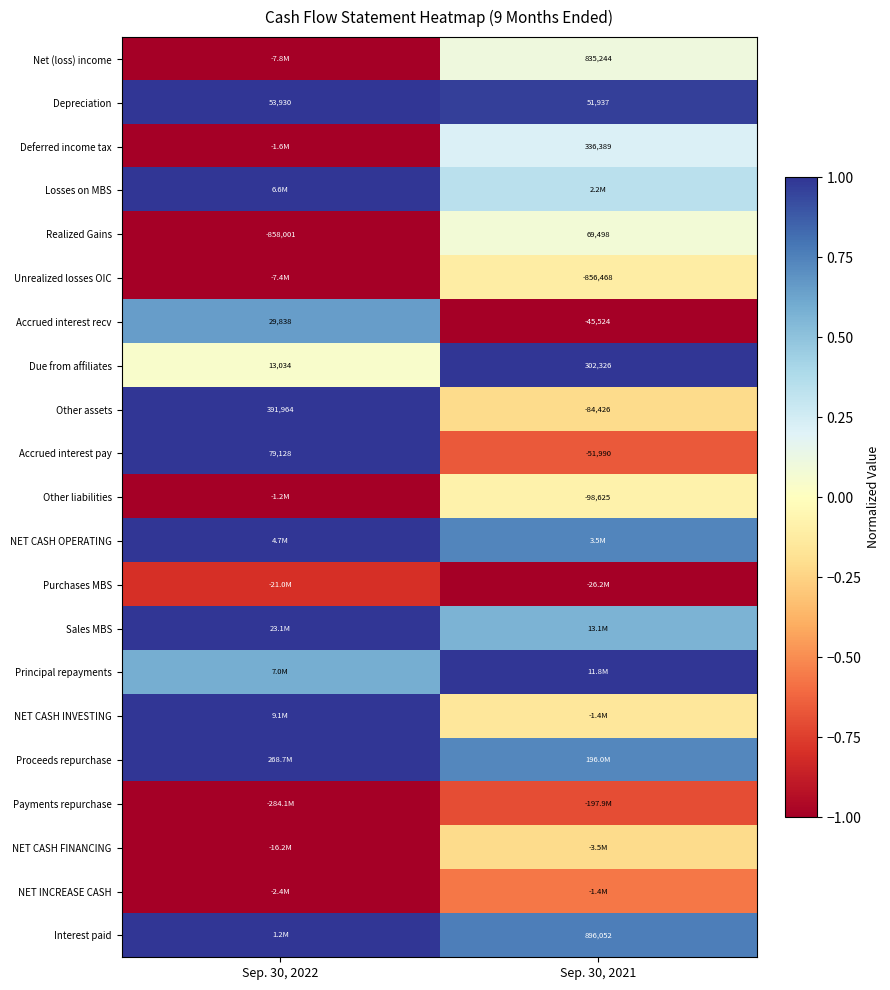

Which category has the highest value across all series?

Sep. 30, 2022